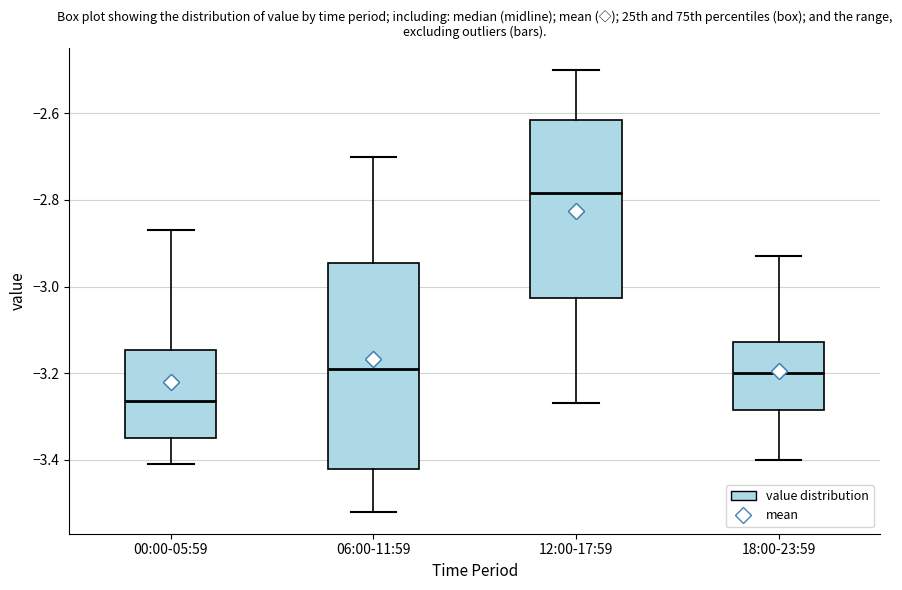

Which box has the lowest median line?

00:00-05:59